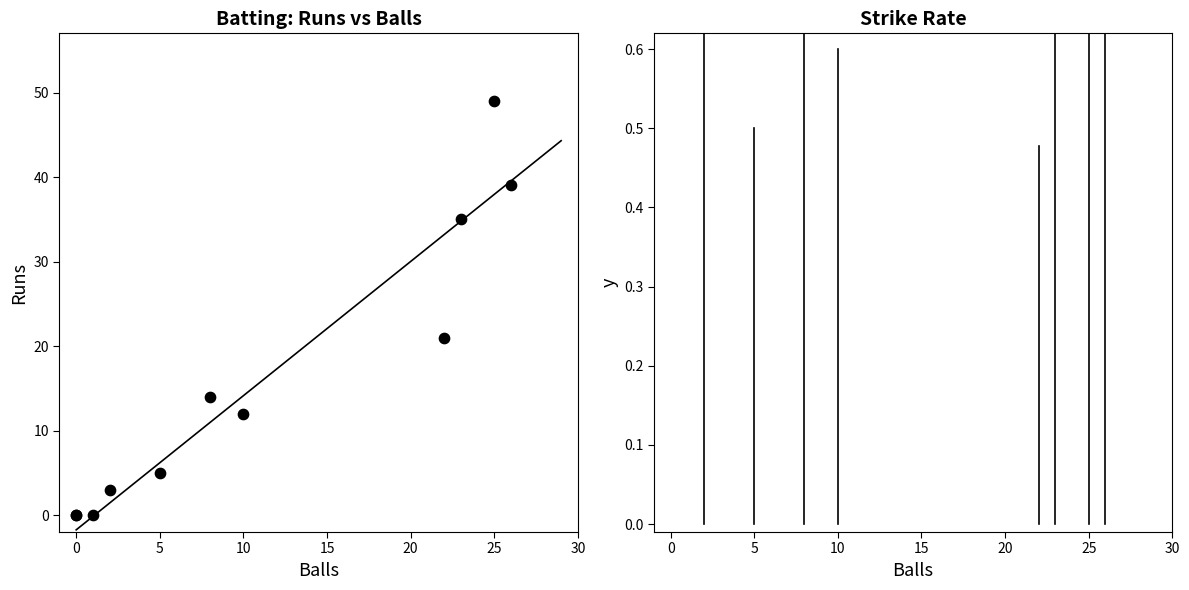

What Y value in the scatter plot is closest to 24?

21